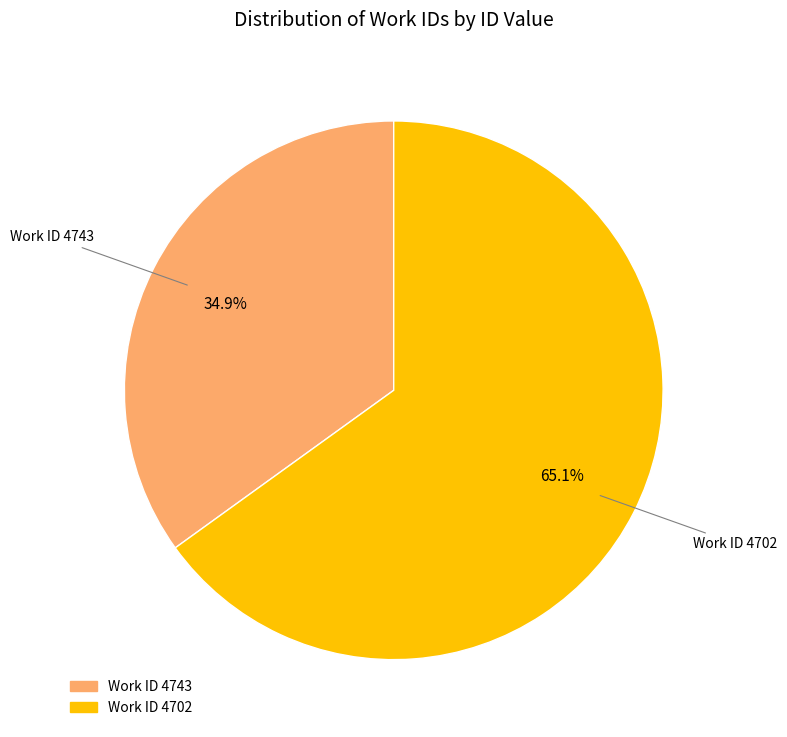

How many segments does this pie chart have?

2